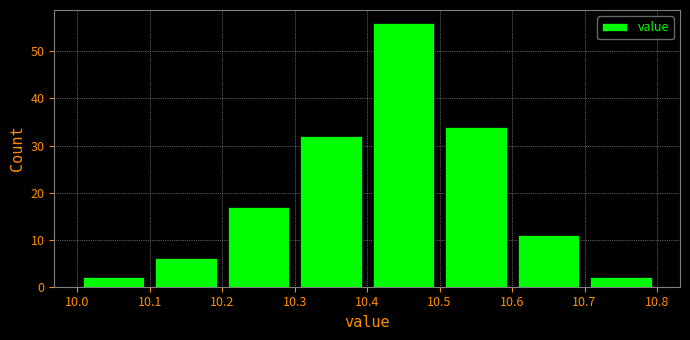

Reading left to right, transcribe this chart: for each bar, give the range it covers on the x-axis and its height. The values are not printed on the chart, so give them approximately, as read against the axis.

10.0 to 10.1: 2
10.1 to 10.2: 6
10.2 to 10.3: 17
10.3 to 10.4: 32
10.4 to 10.5: 56
10.5 to 10.6: 34
10.6 to 10.7: 11
10.7 to 10.8: 2